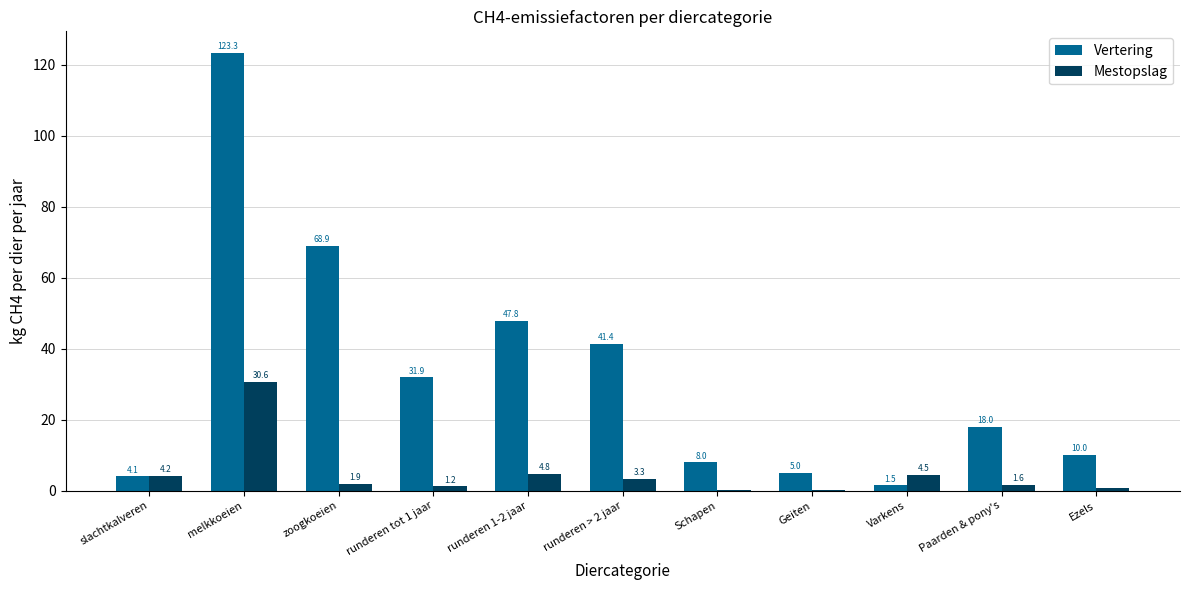

At which label does Mestopslag first exceed 1?

slachtkalveren